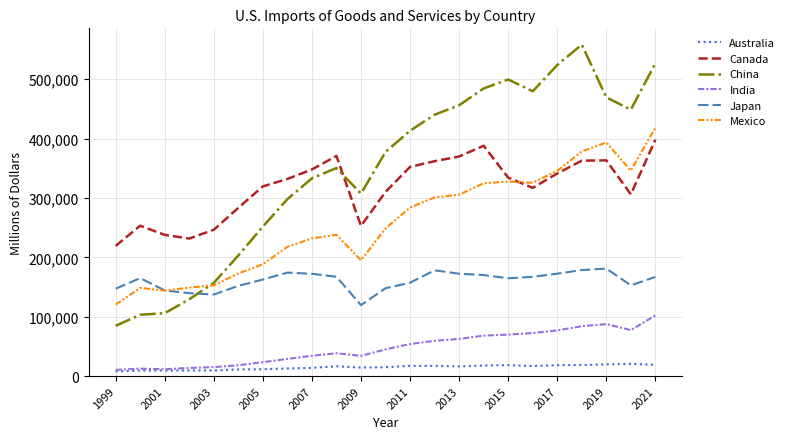

True or false: Australia and China intersect in this chart.

False